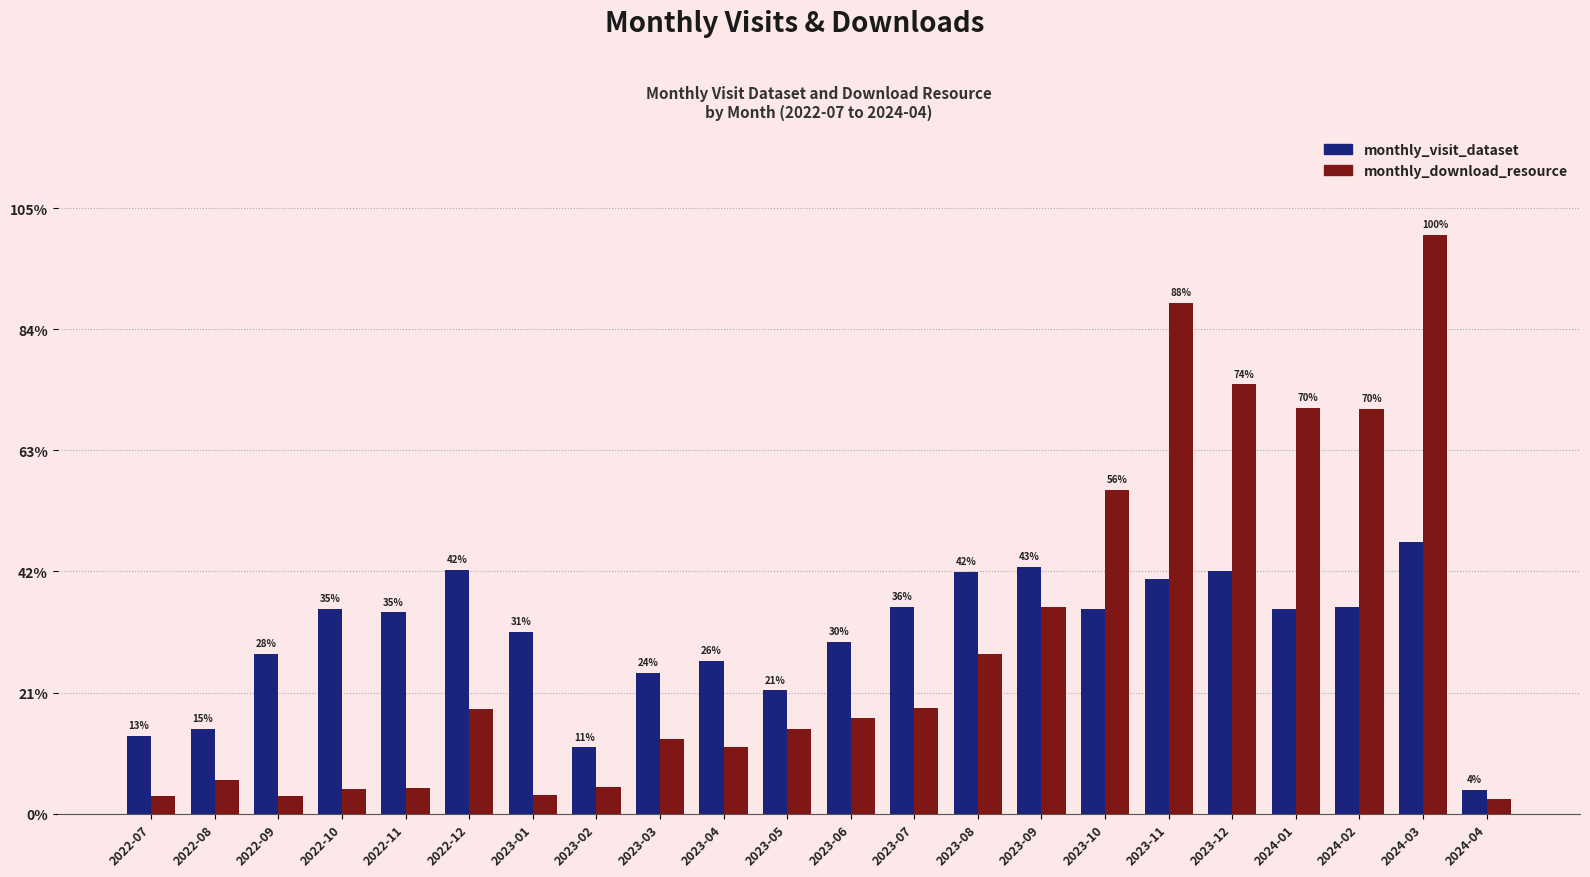

What is the difference between the monthly_download_resource values at 2023-09 and 2024-04?

3172